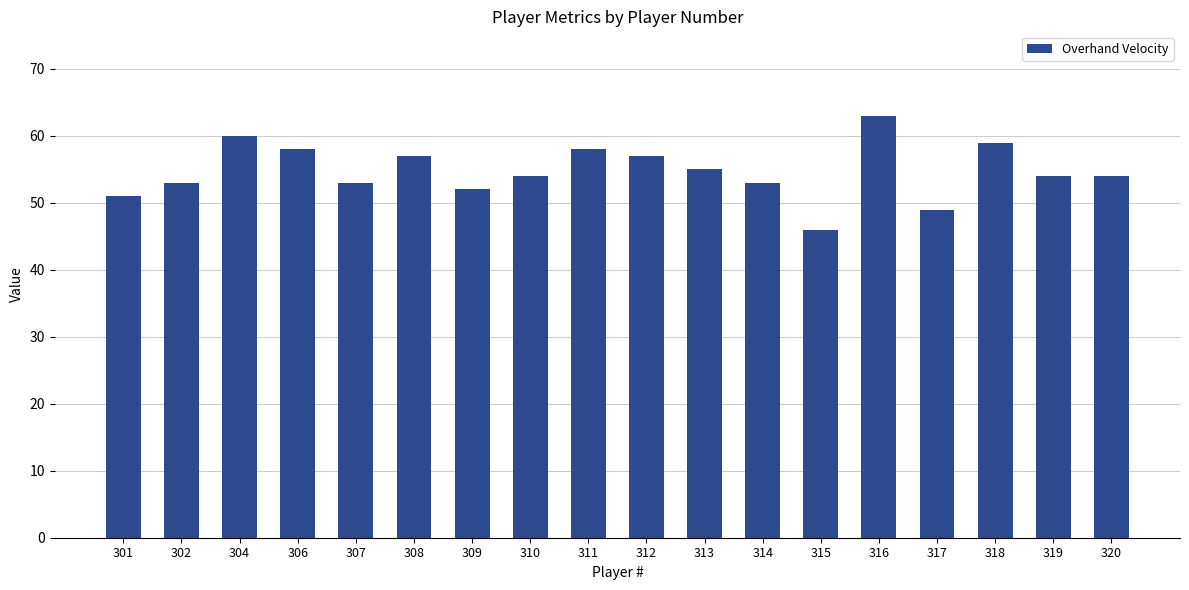

How many bars are there in total?

18